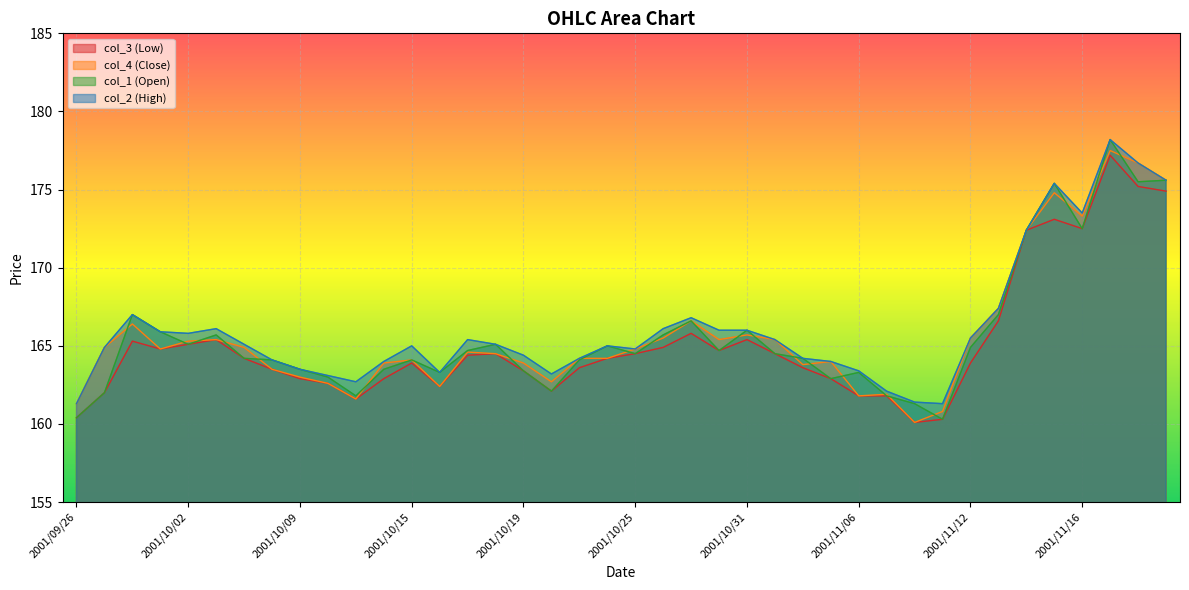

Is it true that col_2 (High) equals 50.0 at 2001/11/08?

False